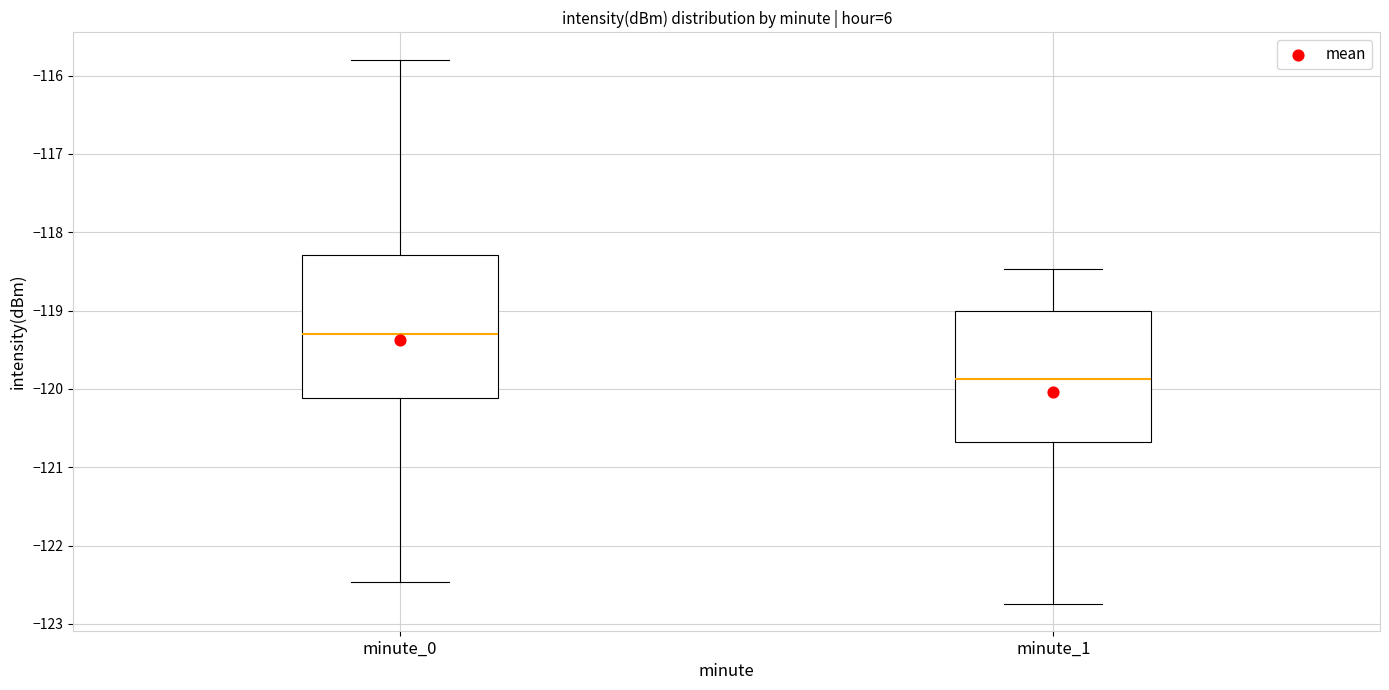

Which box is the tallest, from its lower edge to its upper edge?

minute_0